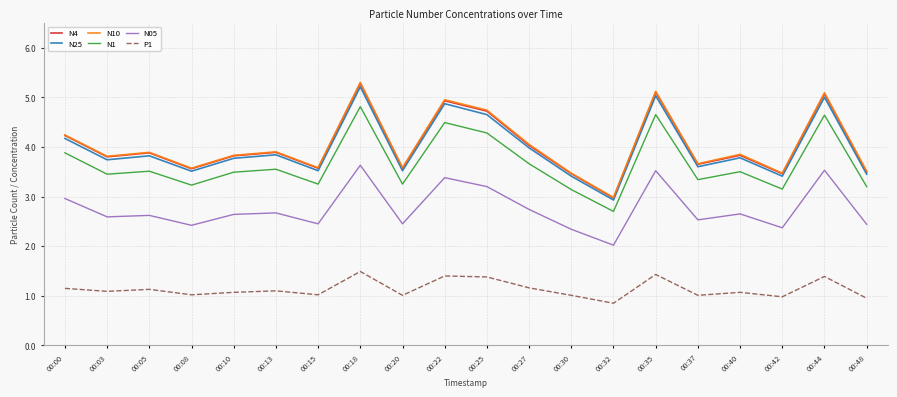

Which series has the widest spread of values?

N10